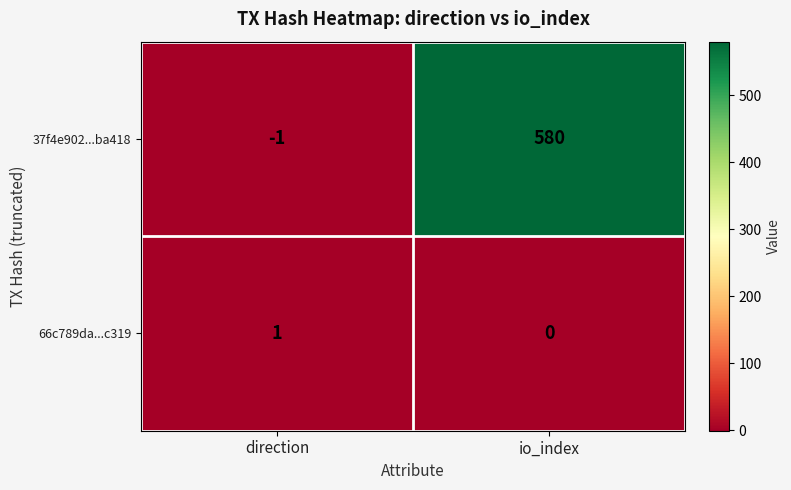

What is the minimum value shown in the chart?

-1